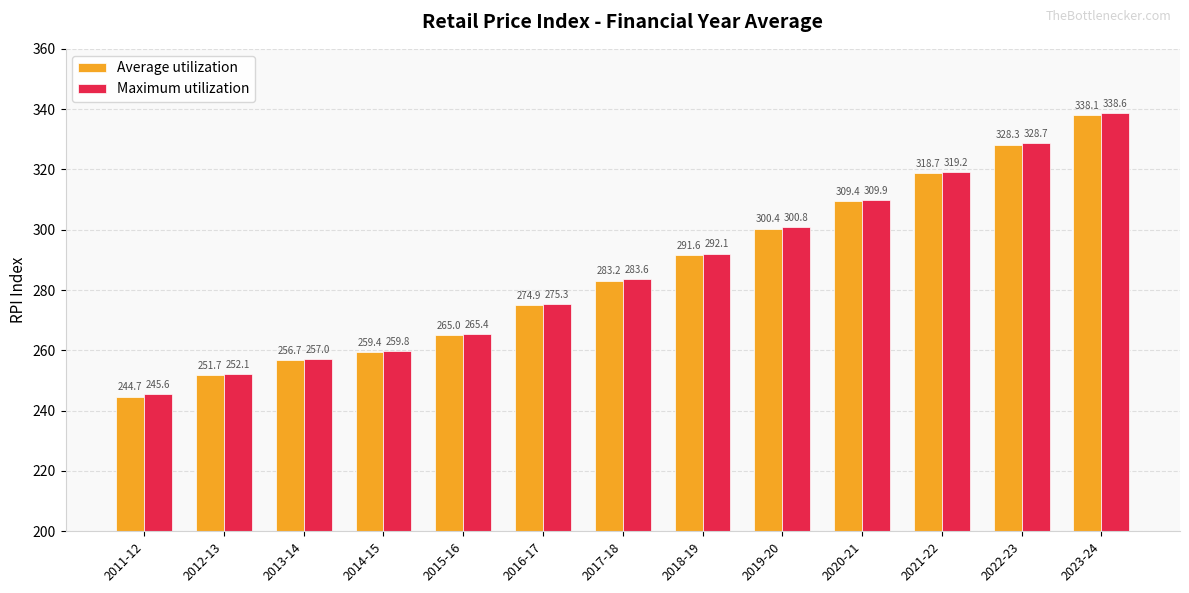

Which series has the widest spread of values?

Average utilization